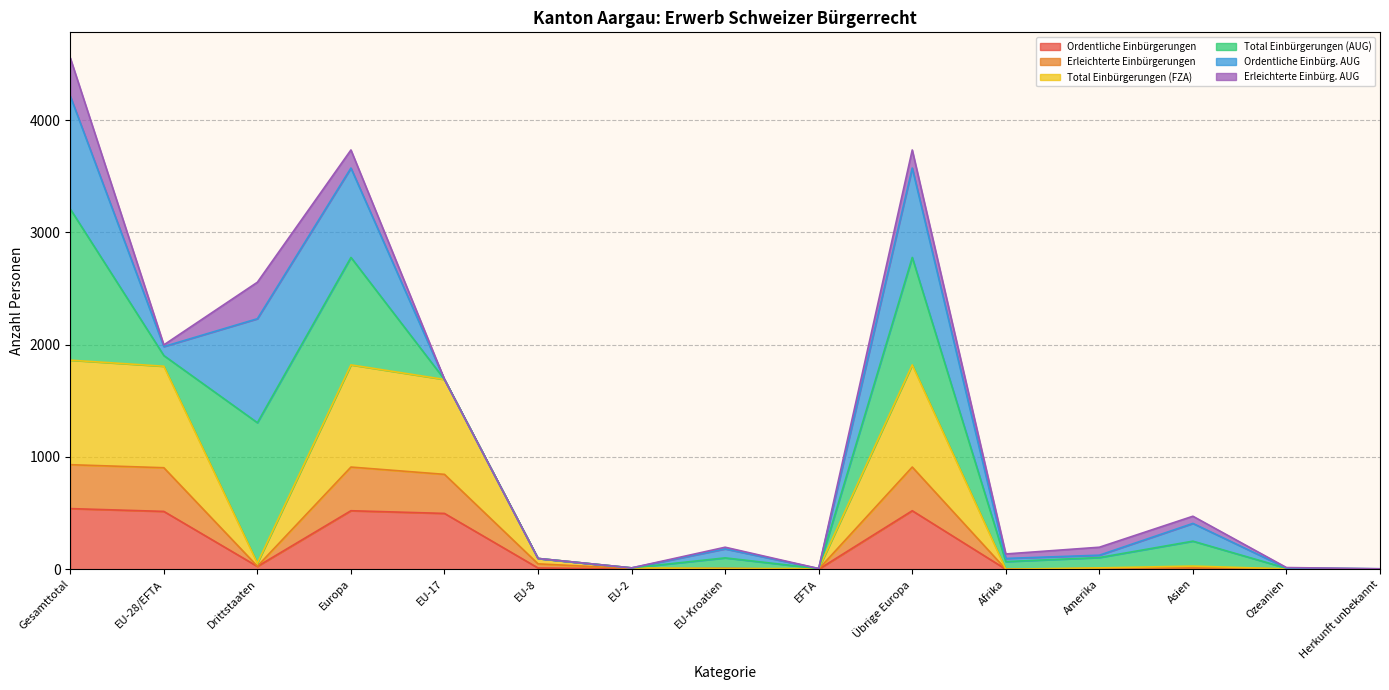

What is the highest value of the Ordentliche Einbürgerungen series?

540